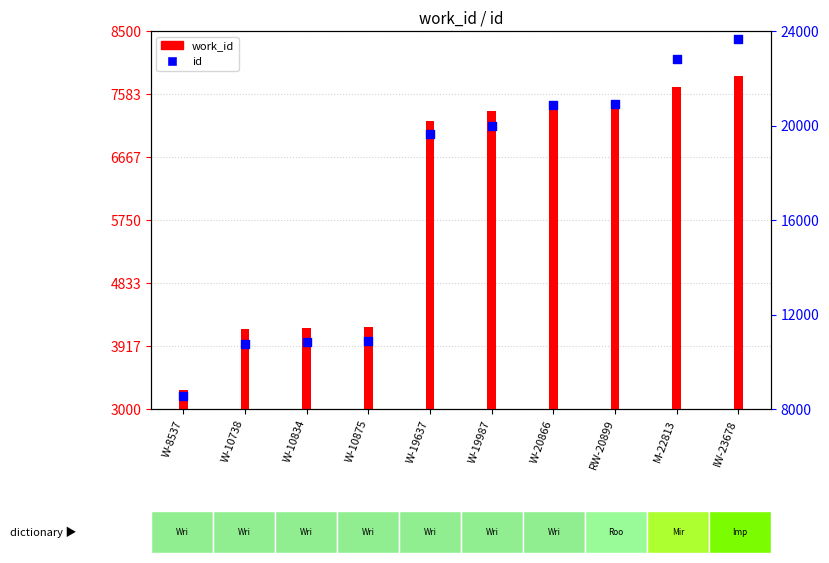

At which category is the sum across all series the highest?

IW-23678